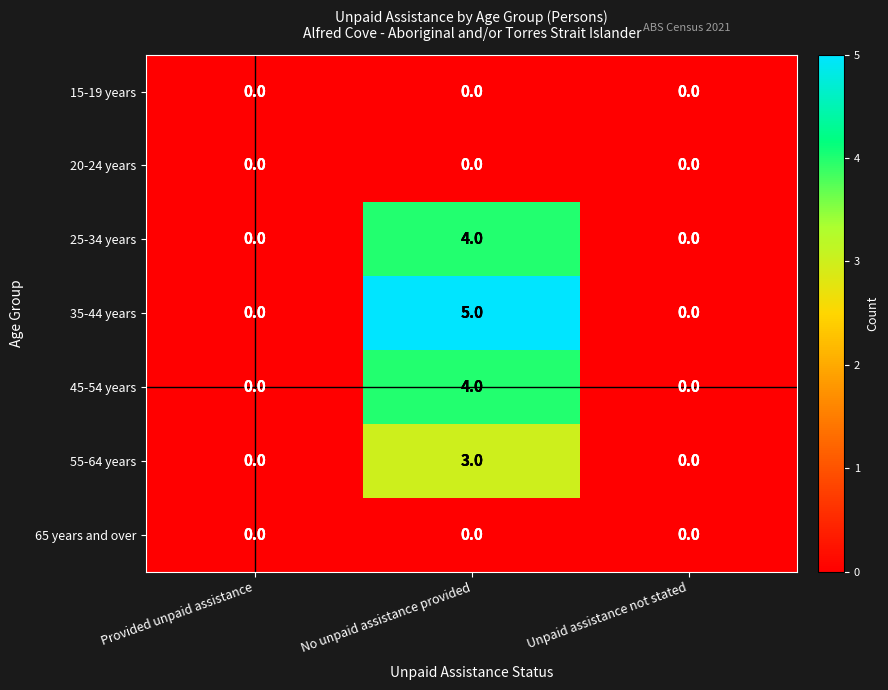

What is the difference between the maximum and minimum values in the 35-44 years series?

5